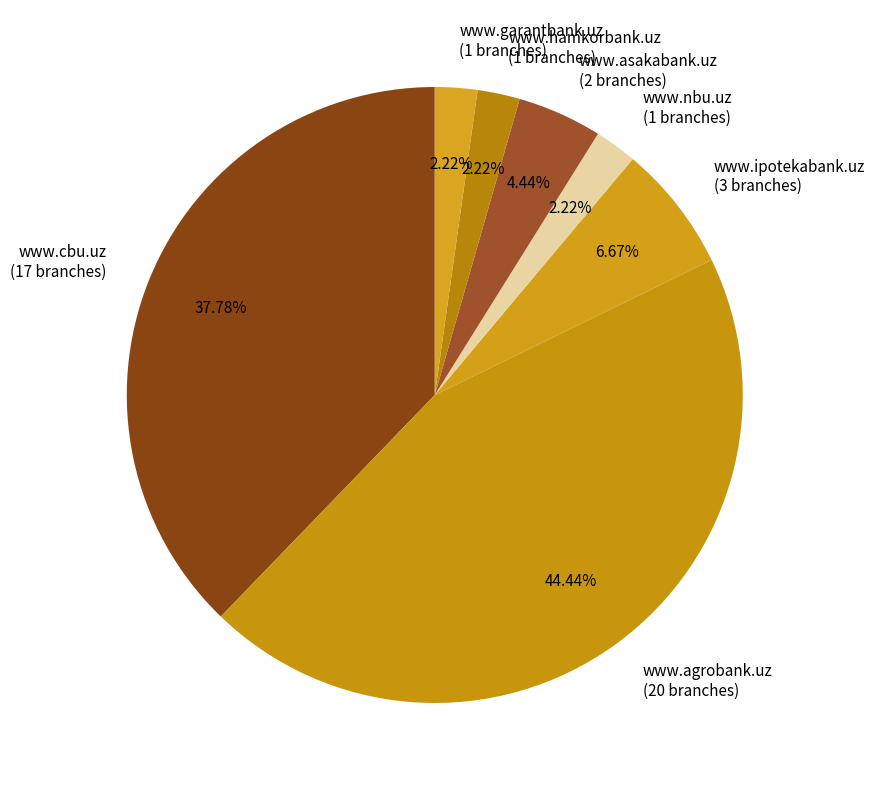

How many slices are in this pie chart?

7